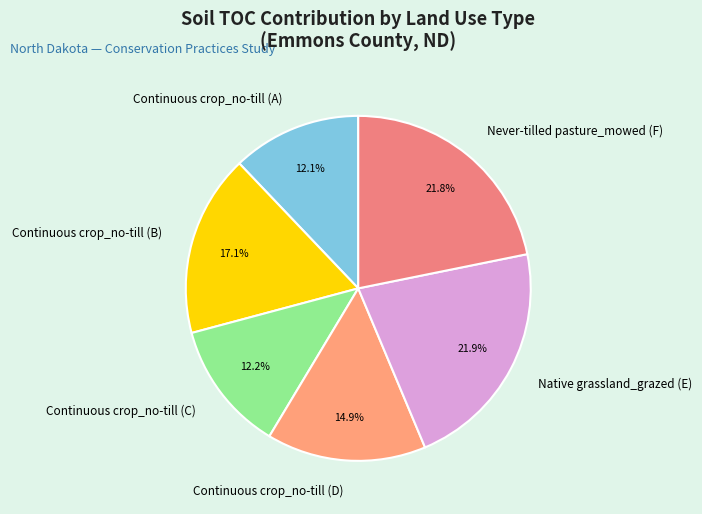

How many slices are in this pie chart?

6